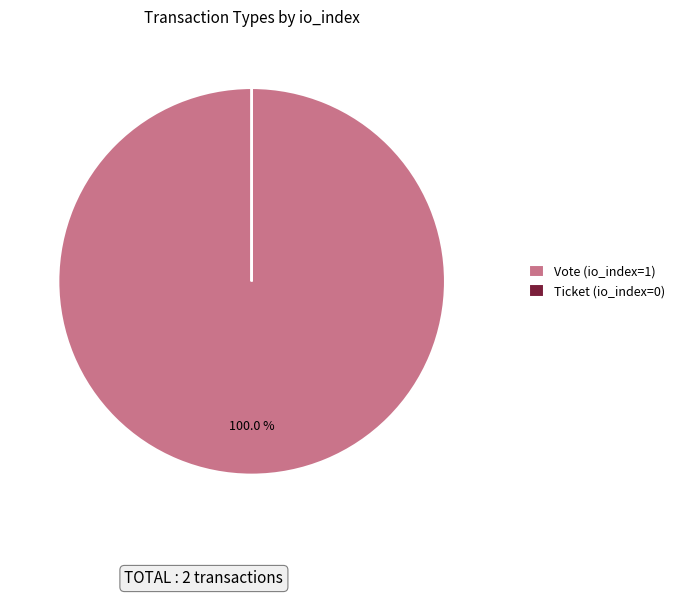

Is there any slice that represents more than half of the pie?

Yes